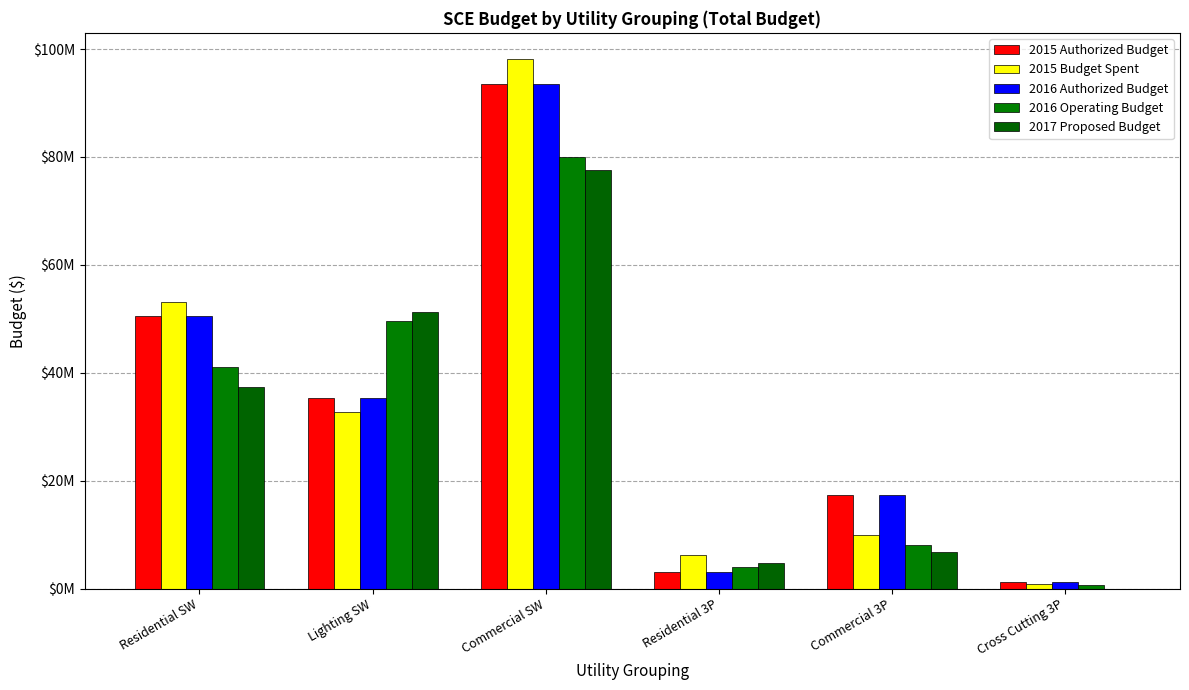

Does the chart contain stacked bars?

No